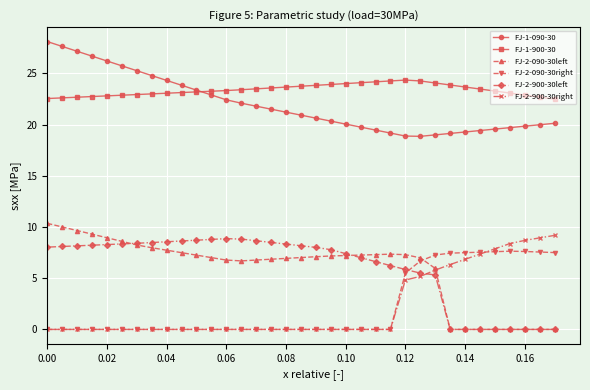

Does the chart display data point markers on the line(s)?

Yes